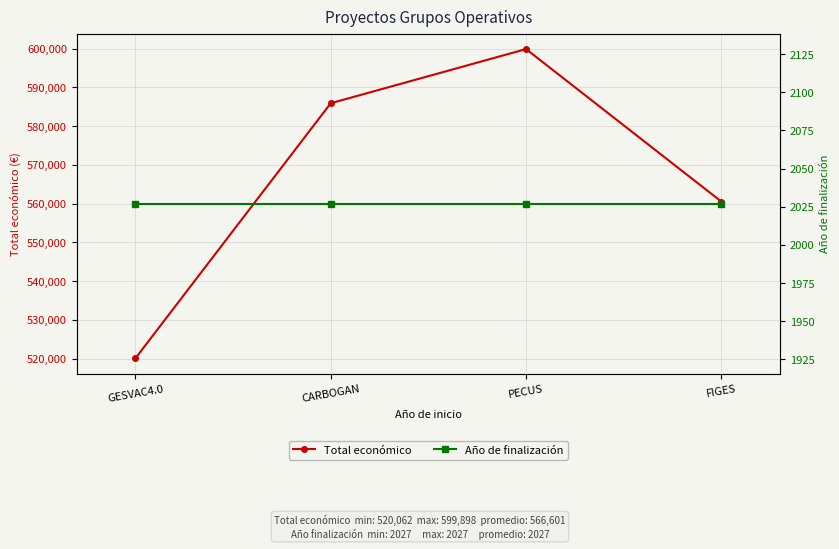

List the labels in order of Año de finalización value, smallest first.

GESVAC4.0, CARBOGAN, PECUS, FIGES